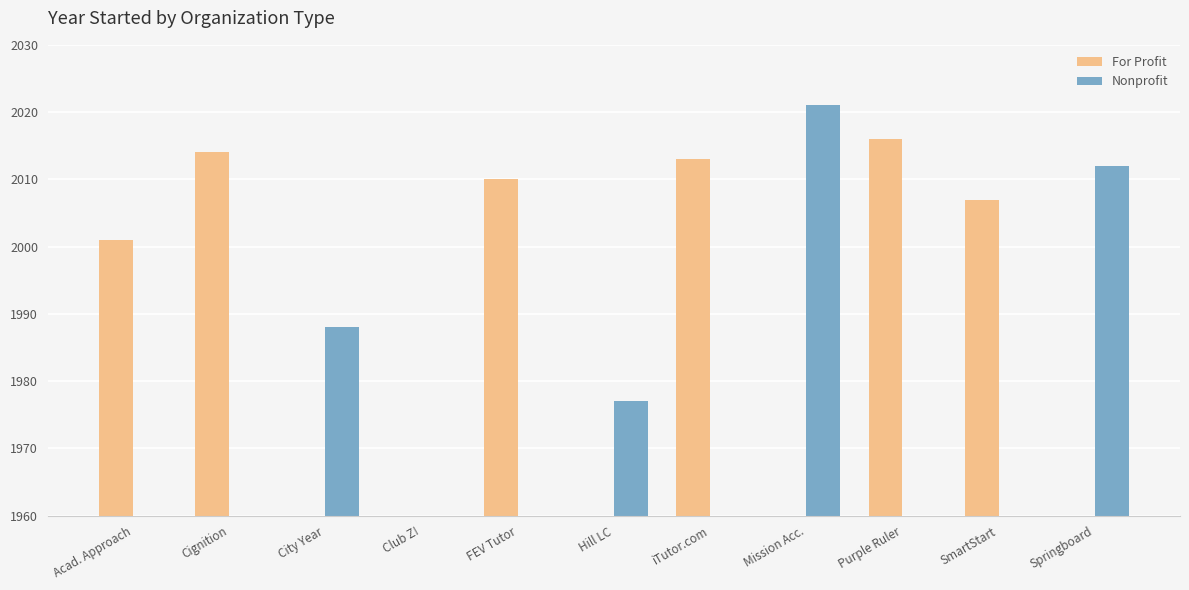

How many data points does each series have?

11